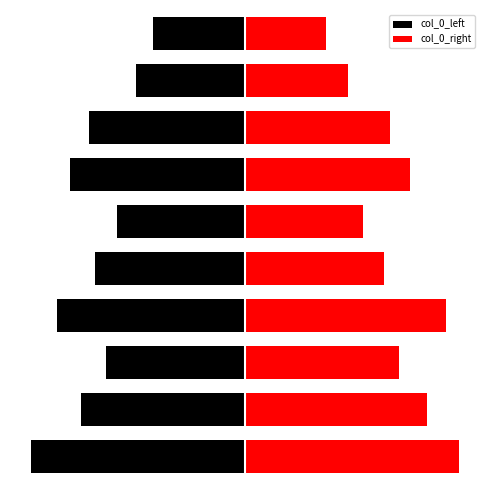

At 2, list the series in order from smallest to largest.

col_0_left, col_0_right